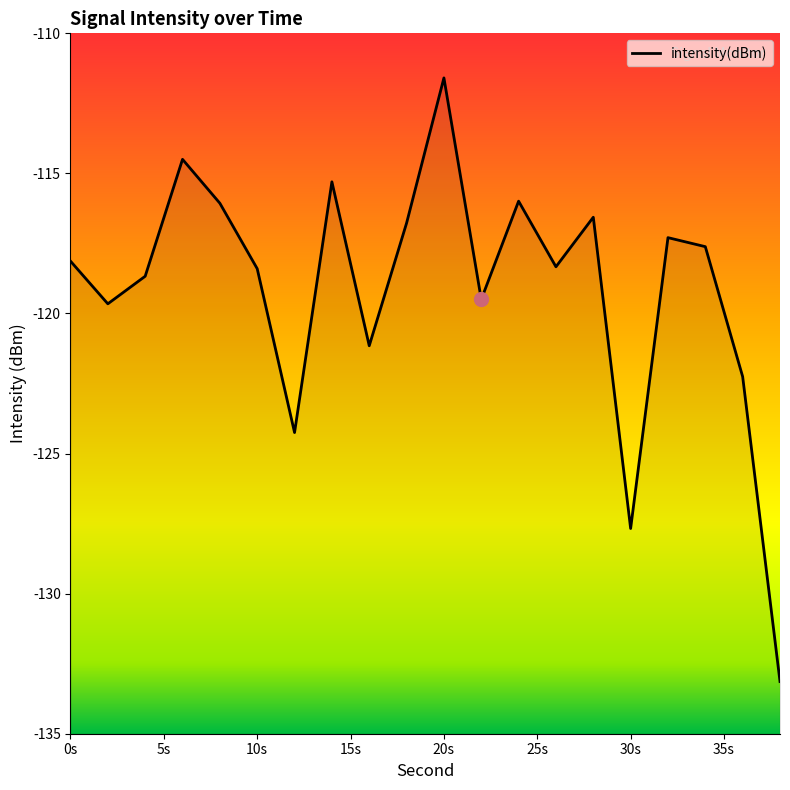

True or false: there are more than 0 points higher than both neighbors.

True